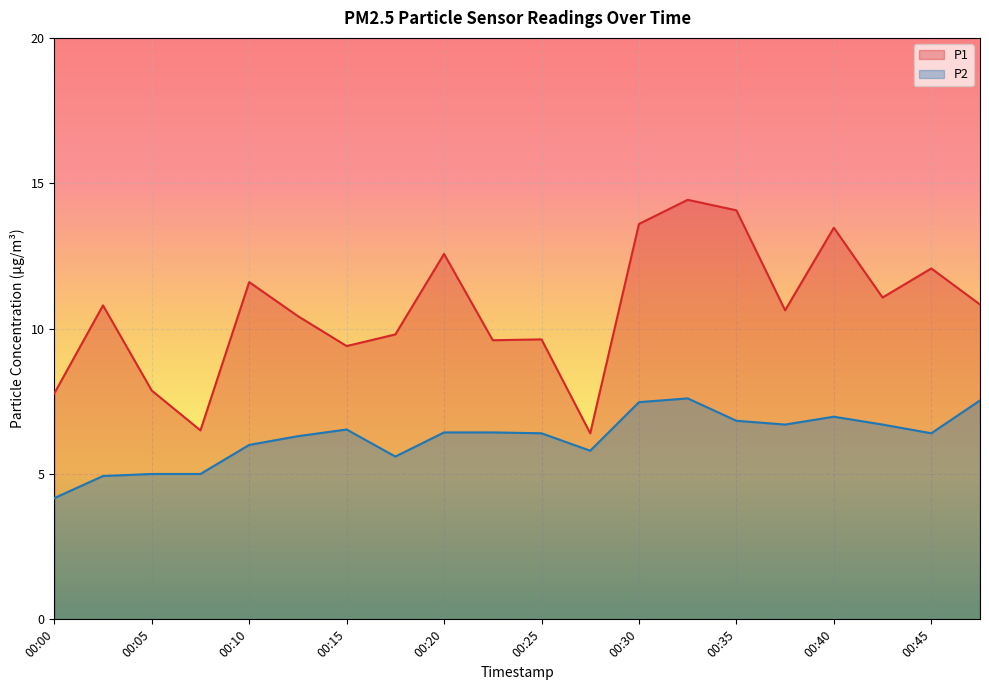

Reading left to right, extract all data points from this chart.

P1: 7.8	10.8	7.9	6.5	11.6	10.4	9.4	9.8	12.6	9.6	9.6	6.4	13.6	14.4	14.1	10.6	13.5	11.1	12.1	10.8
P2: 4.2	4.9	5.0	5.0	6.0	6.3	6.5	5.6	6.4	6.4	6.4	5.8	7.5	7.6	6.8	6.7	7.0	6.7	6.4	7.5